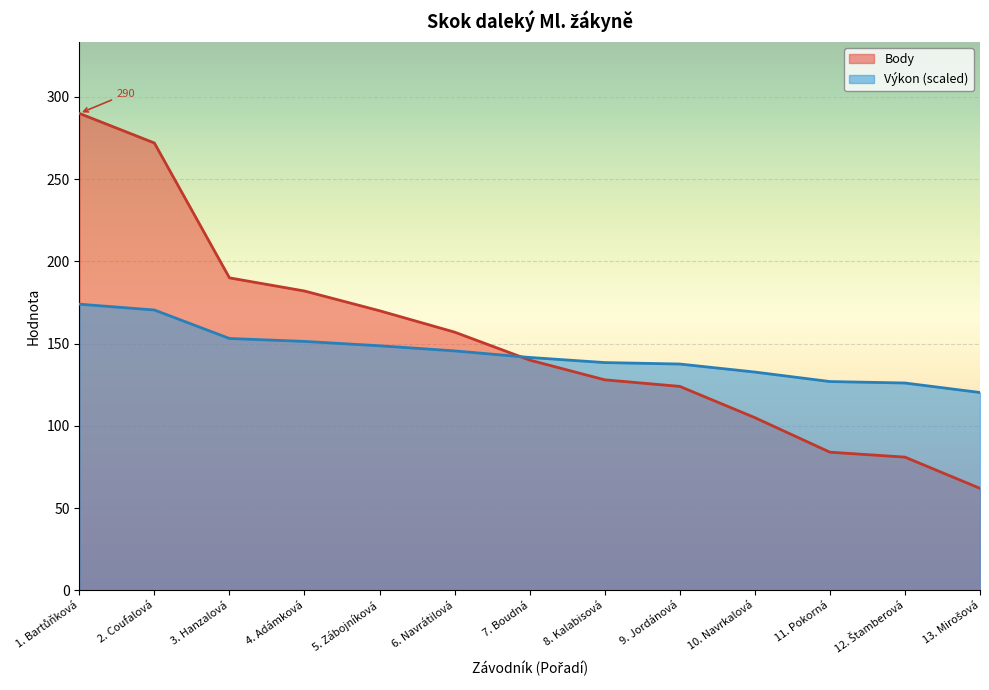

Is it true that Body equals 34.6 at 7. Boudná?

False